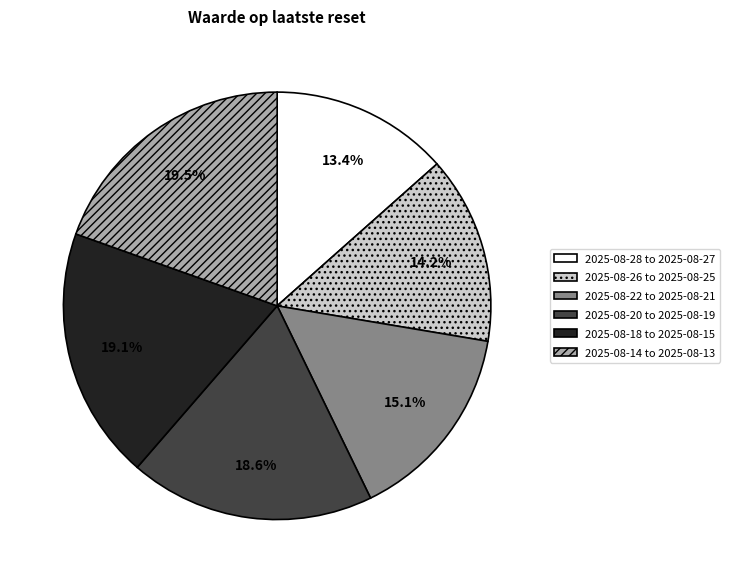

Is there a majority slice in this chart?

No